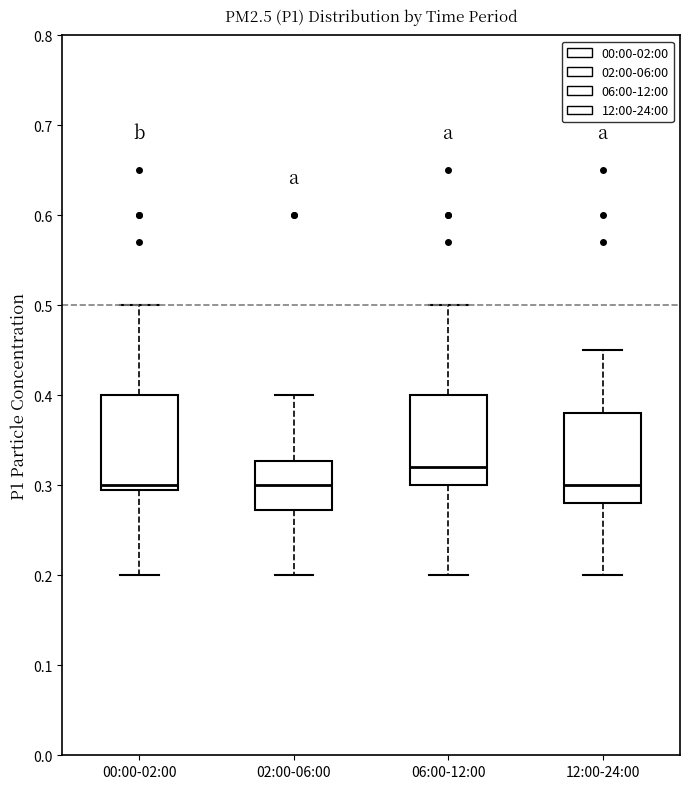

Which box has the highest median line?

06:00-12:00